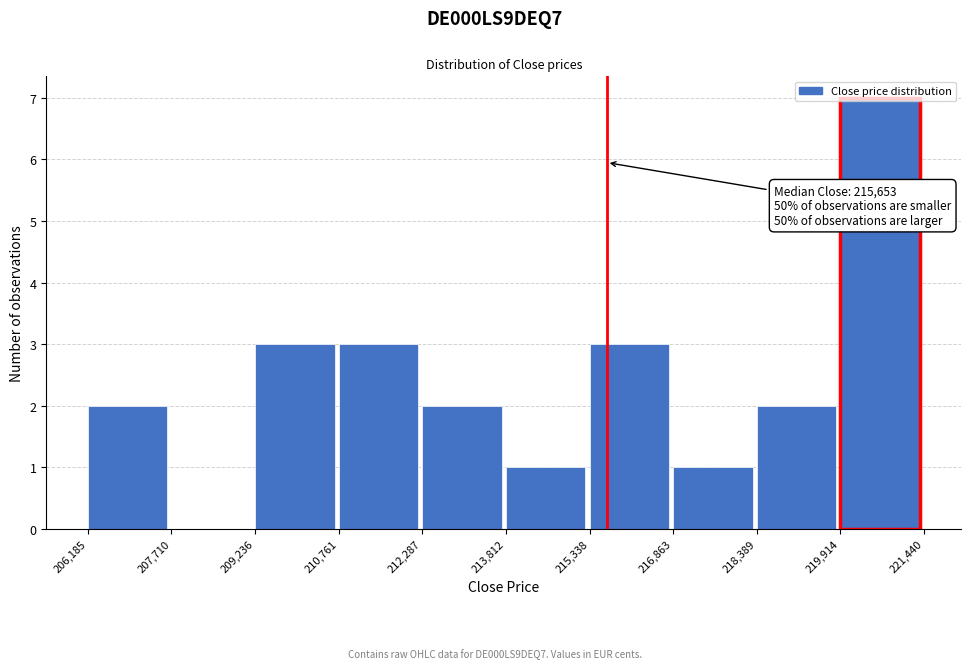

Which range on the x-axis has the tallest bar?

219,914 to 221,440